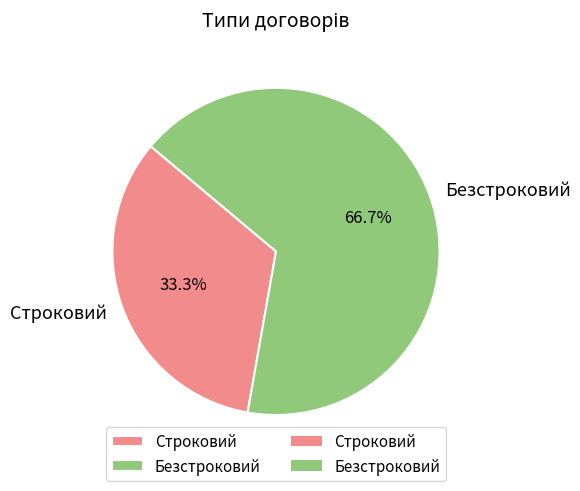

Which has a higher value, Строковий or Безстроковий?

Безстроковий